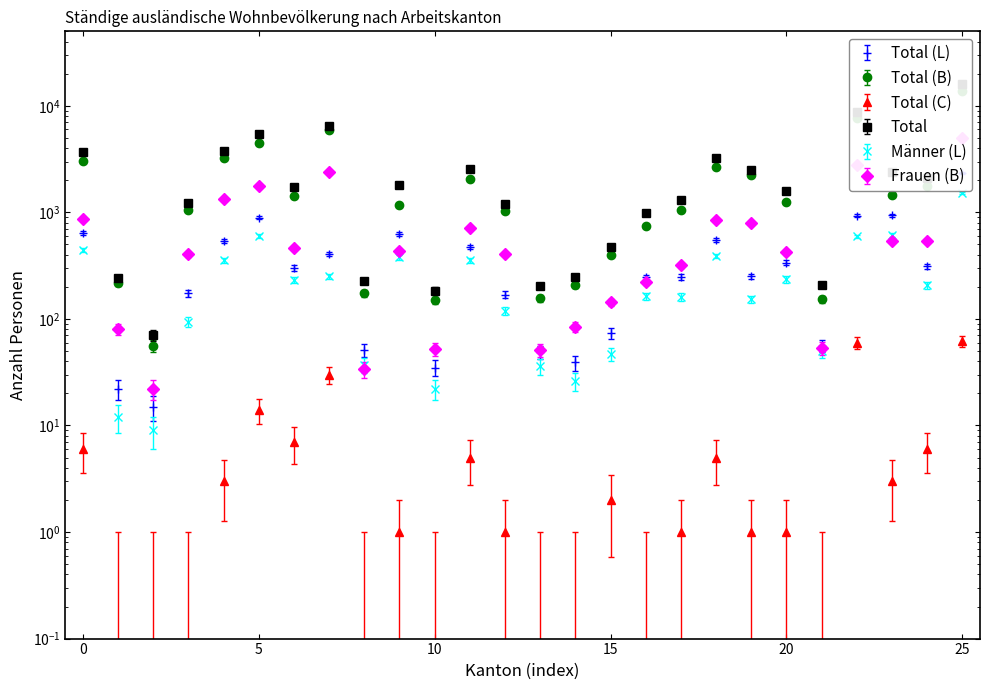

At how many categories does at least one series exceed 11307?

1